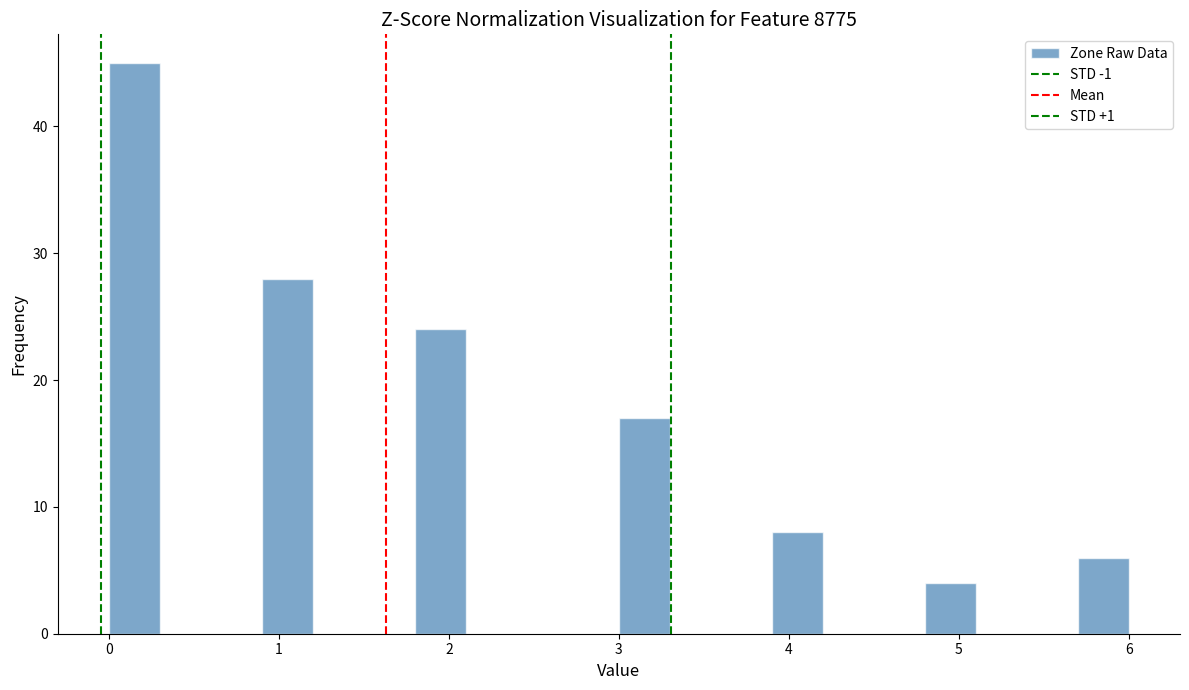

Around what value on the x-axis is the tallest bar? Give the approximate position of its centre, as read against the axis.

0.2